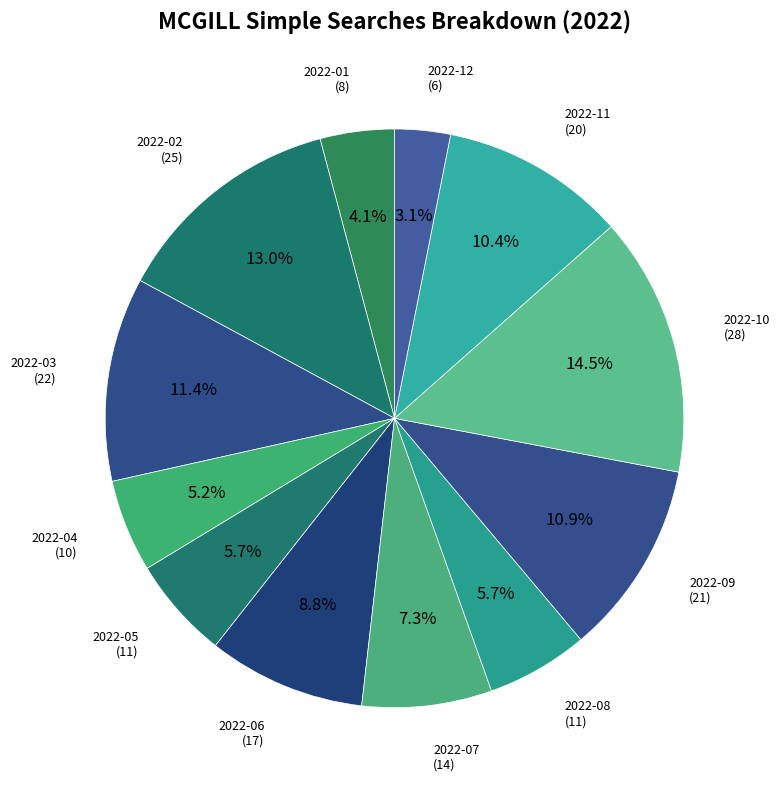

To the nearest percent, what is the difference between the largest and smallest slice percentages?

11%